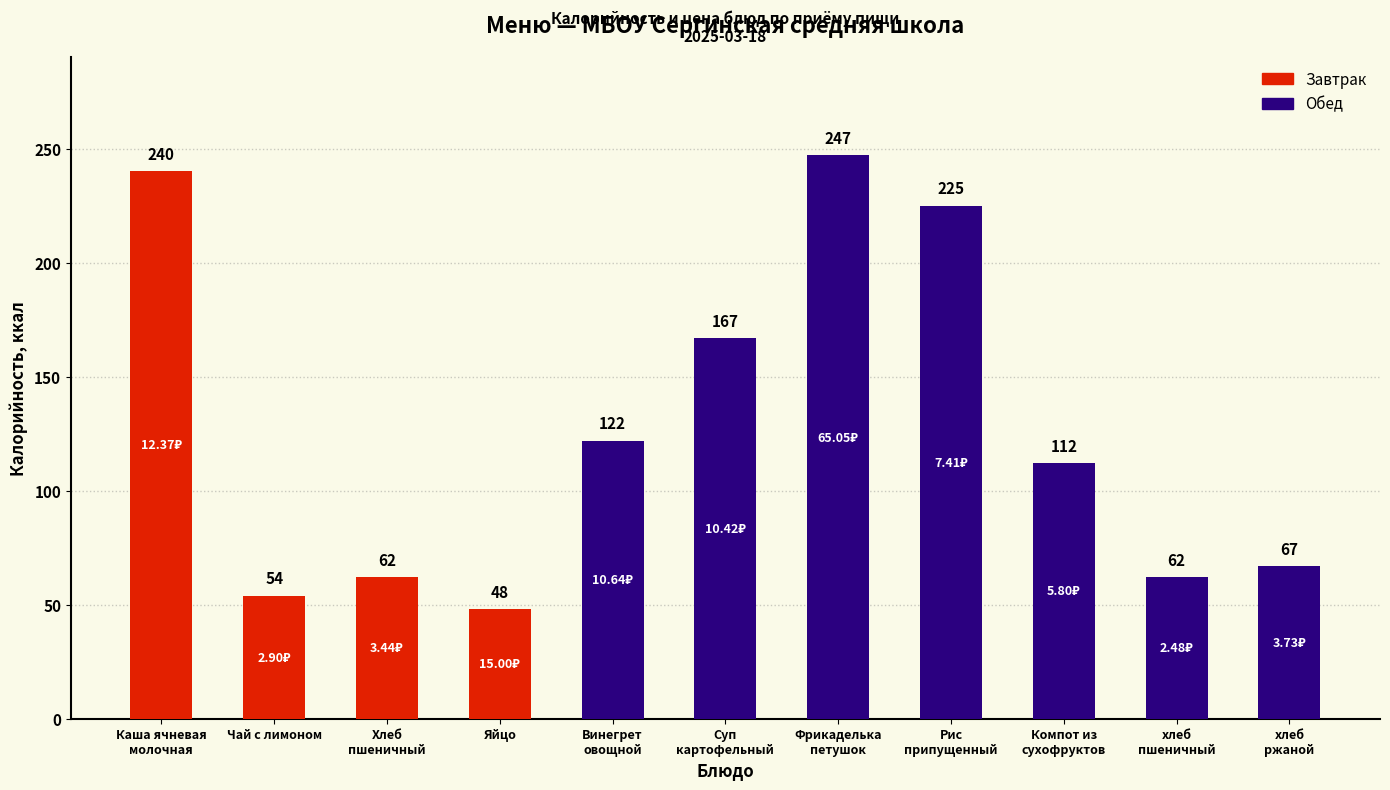

What is the label of the 8th bar from the left?

Рис
припущенный